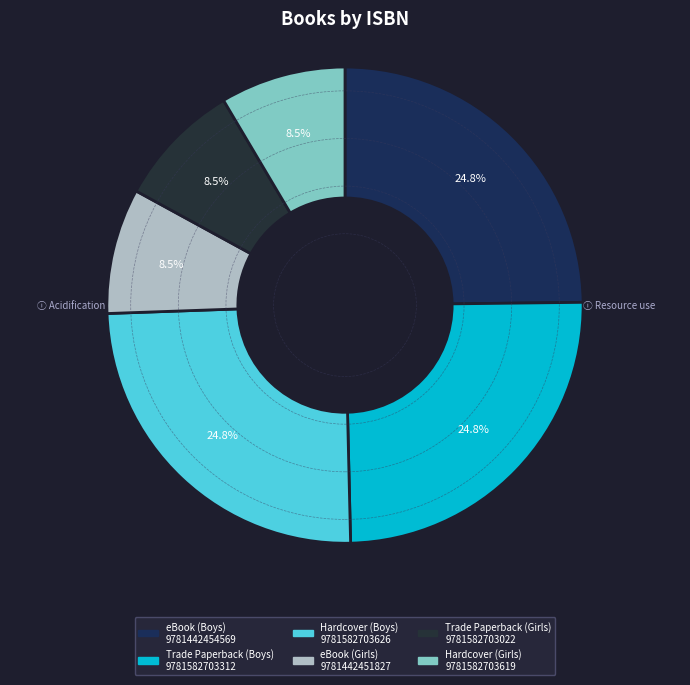

Count the number of slices in the pie.

6